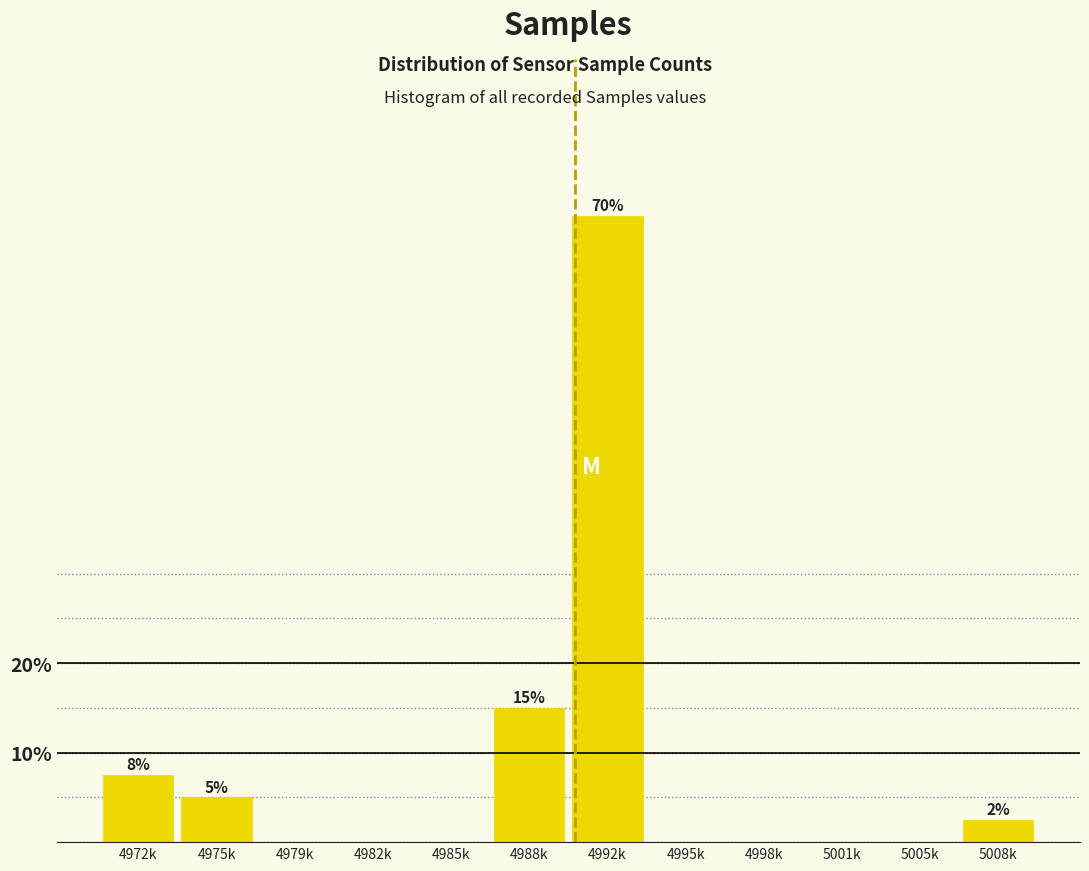

Reading left to right, what are all the values shown in this chart?

4972k=7.5	4975k=5.0	4979k=0.0	4982k=0.0	4985k=0.0	4988k=15.0	4992k=70.0	4995k=0.0	4998k=0.0	5001k=0.0	5005k=0.0	5008k=2.5